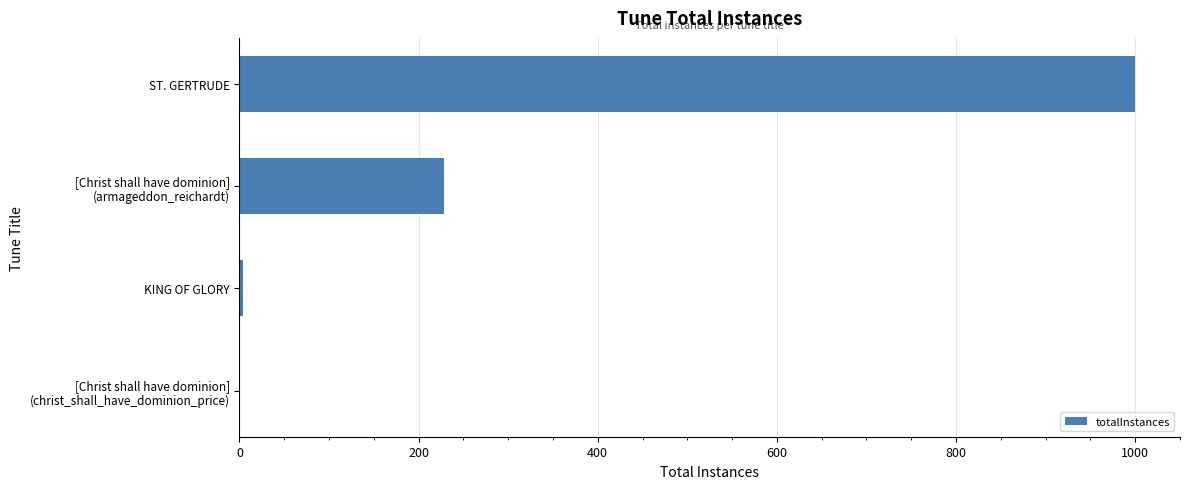

At which label is the value closest to 500?

[Christ shall have dominion]
(armageddon_reichardt)